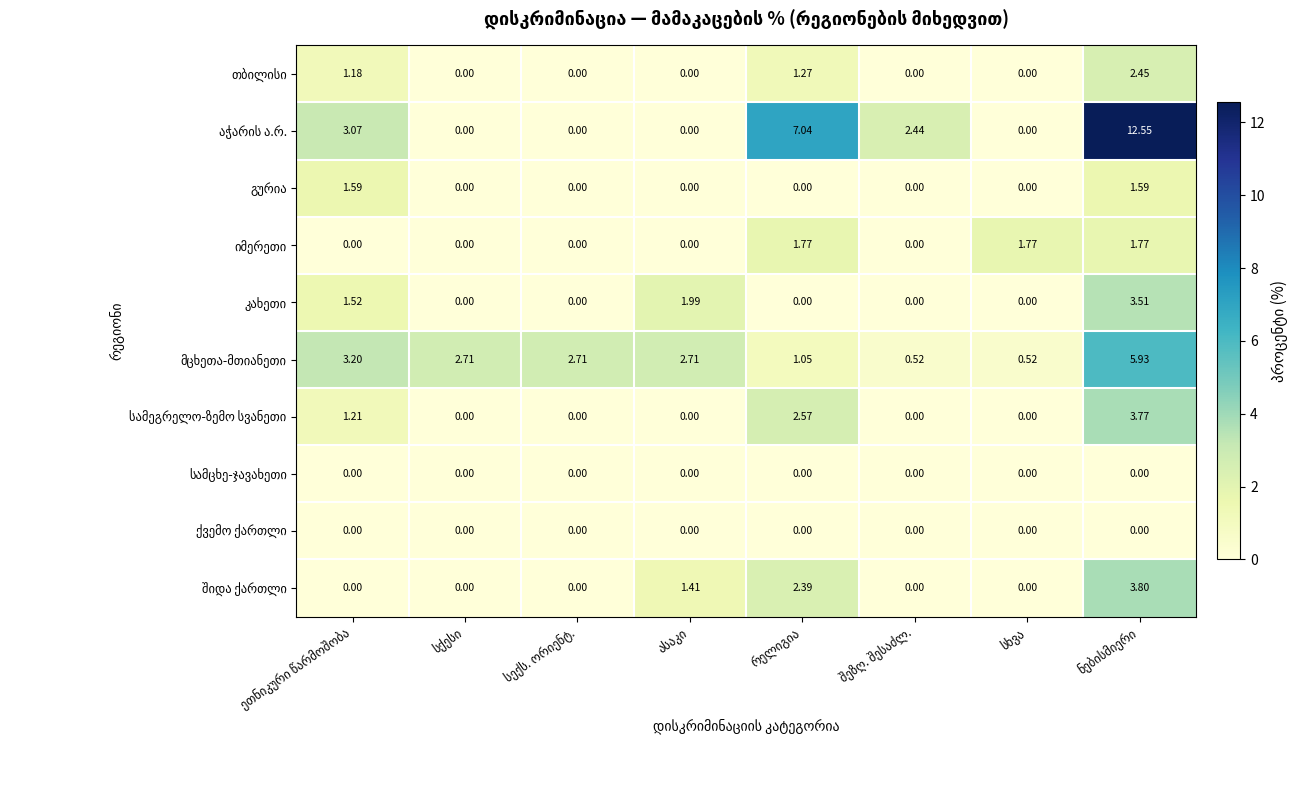

Which category has the lowest value in the სამცხე-ჯავახეთი series?

ეთნიკური წარმოშობა